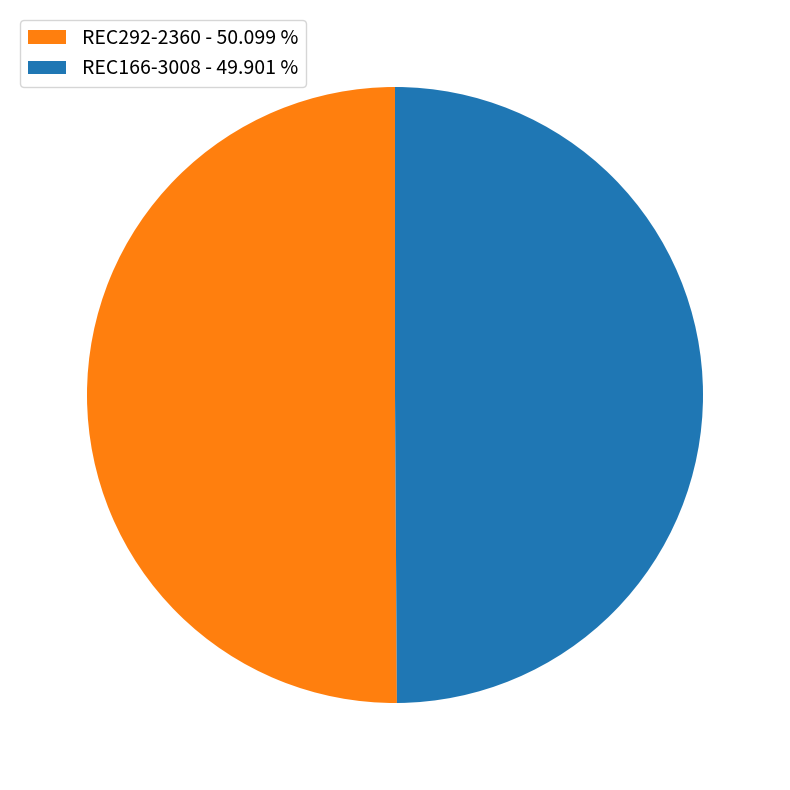

Do REC292-2360 and REC166-3008 together represent more than half of the pie?

Yes